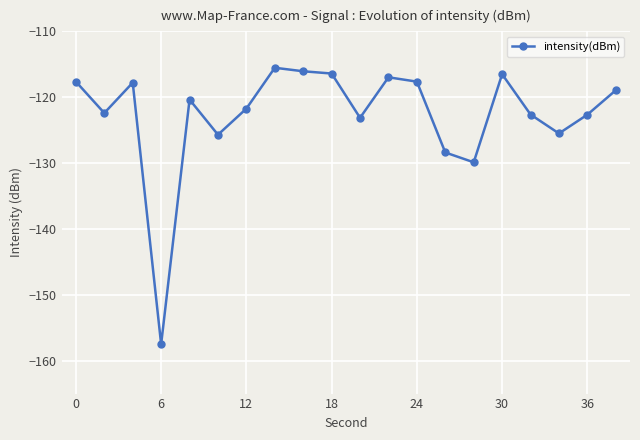

What is the difference between the second highest and minimum values?

41.5